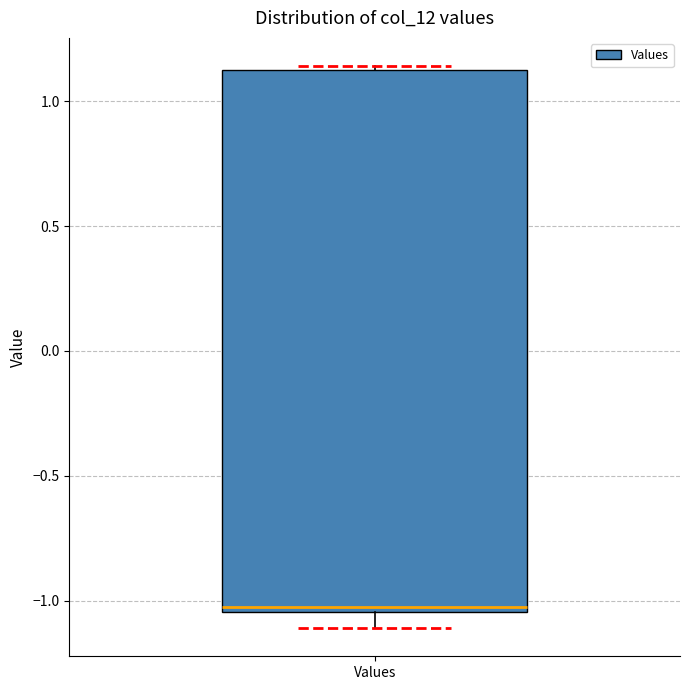

Read this box plot against the y-axis: the position of the median line, the range covered by the box, and the ends of both whiskers. The values are not printed on the chart, so give them approximately, as read against the axis.

median -1.00, box -1.05 to 1.10, whiskers -1.10 to 1.15